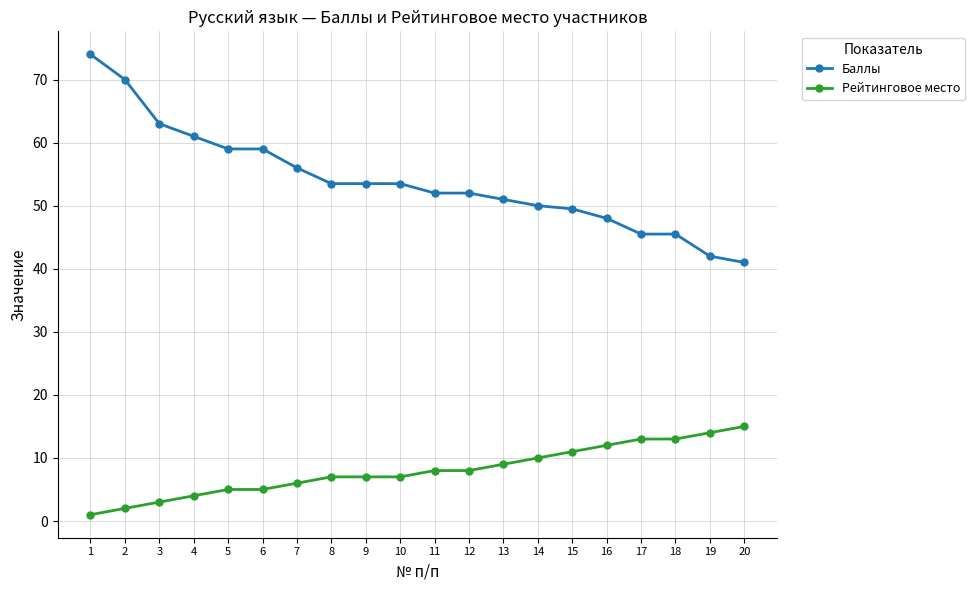

Count the number of categories in the chart.

20